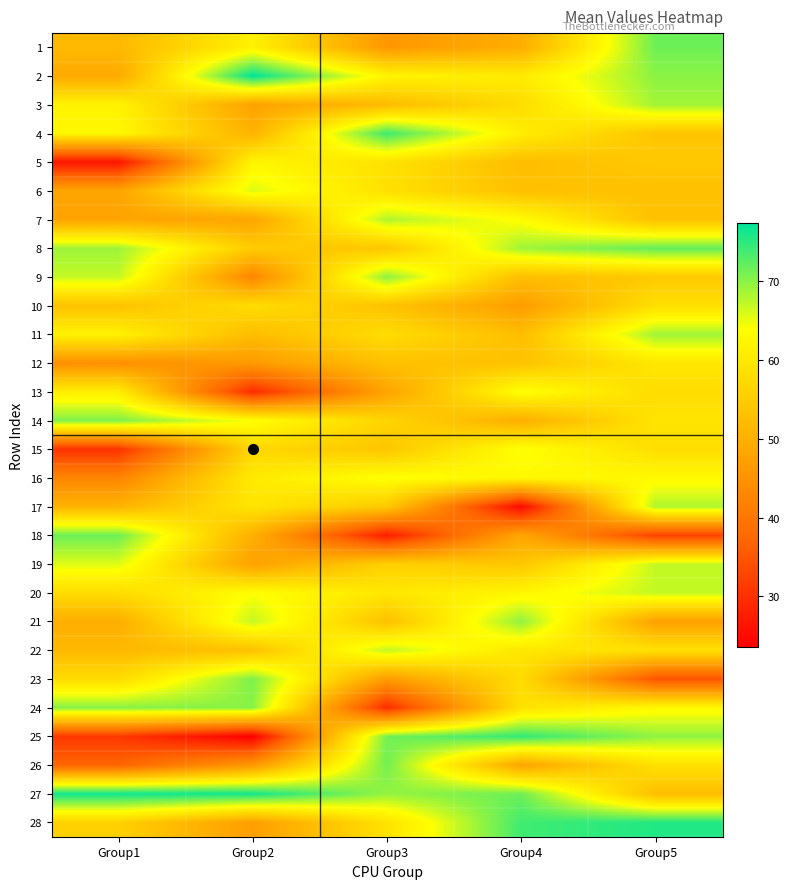

Reading left to right, extract all data points from this chart.

1: Group1=51.7	Group2=61.5	Group3=45.9	Group4=49.7	Group5=71.5
2: Group1=49.0	Group2=77.3	Group3=62.0	Group4=60.5	Group5=69.9
3: Group1=61.9	Group2=47.6	Group3=52.2	Group4=57.8	Group5=68.7
4: Group1=62.6	Group2=50.7	Group3=74.1	Group4=60.9	Group5=53.9
5: Group1=26.5	Group2=62.3	Group3=58.9	Group4=52.5	Group5=54.5
6: Group1=48.3	Group2=65.7	Group3=58.7	Group4=53.0	Group5=53.0
7: Group1=47.9	Group2=48.2	Group3=68.0	Group4=63.5	Group5=53.0
8: Group1=69.0	Group2=54.9	Group3=54.0	Group4=68.9	Group5=72.1
9: Group1=67.0	Group2=42.8	Group3=69.9	Group4=52.6	Group5=54.5
10: Group1=53.4	Group2=57.9	Group3=53.3	Group4=46.9	Group5=58.4
11: Group1=61.6	Group2=52.4	Group3=57.9	Group4=52.6	Group5=68.8
12: Group1=44.5	Group2=46.3	Group3=53.0	Group4=53.5	Group5=59.7
13: Group1=60.9	Group2=29.5	Group3=48.0	Group4=64.1	Group5=57.8
14: Group1=70.5	Group2=63.9	Group3=56.5	Group4=49.8	Group5=59.3
15: Group1=30.3	Group2=57.1	Group3=54.0	Group4=64.2	Group5=58.2
16: Group1=42.6	Group2=60.3	Group3=64.1	Group4=62.7	Group5=62.9
17: Group1=50.9	Group2=59.5	Group3=54.5	Group4=25.1	Group5=68.1
18: Group1=71.5	Group2=50.0	Group3=27.6	Group4=48.5	Group5=32.2
19: Group1=65.5	Group2=47.4	Group3=55.7	Group4=54.2	Group5=66.9
20: Group1=57.8	Group2=63.8	Group3=59.8	Group4=62.4	Group5=67.0
21: Group1=49.8	Group2=67.0	Group3=53.1	Group4=69.7	Group5=47.4
22: Group1=51.7	Group2=53.2	Group3=67.1	Group4=59.7	Group5=58.8
23: Group1=57.8	Group2=70.7	Group3=46.7	Group4=57.9	Group5=34.7
24: Group1=70.1	Group2=70.0	Group3=29.6	Group4=58.9	Group5=62.9
25: Group1=31.0	Group2=23.6	Group3=71.2	Group4=74.6	Group5=69.7
26: Group1=37.2	Group2=46.0	Group3=71.2	Group4=48.0	Group5=58.6
27: Group1=76.6	Group2=76.4	Group3=69.4	Group4=71.5	Group5=52.6
28: Group1=55.9	Group2=47.0	Group3=59.0	Group4=73.9	Group5=75.5